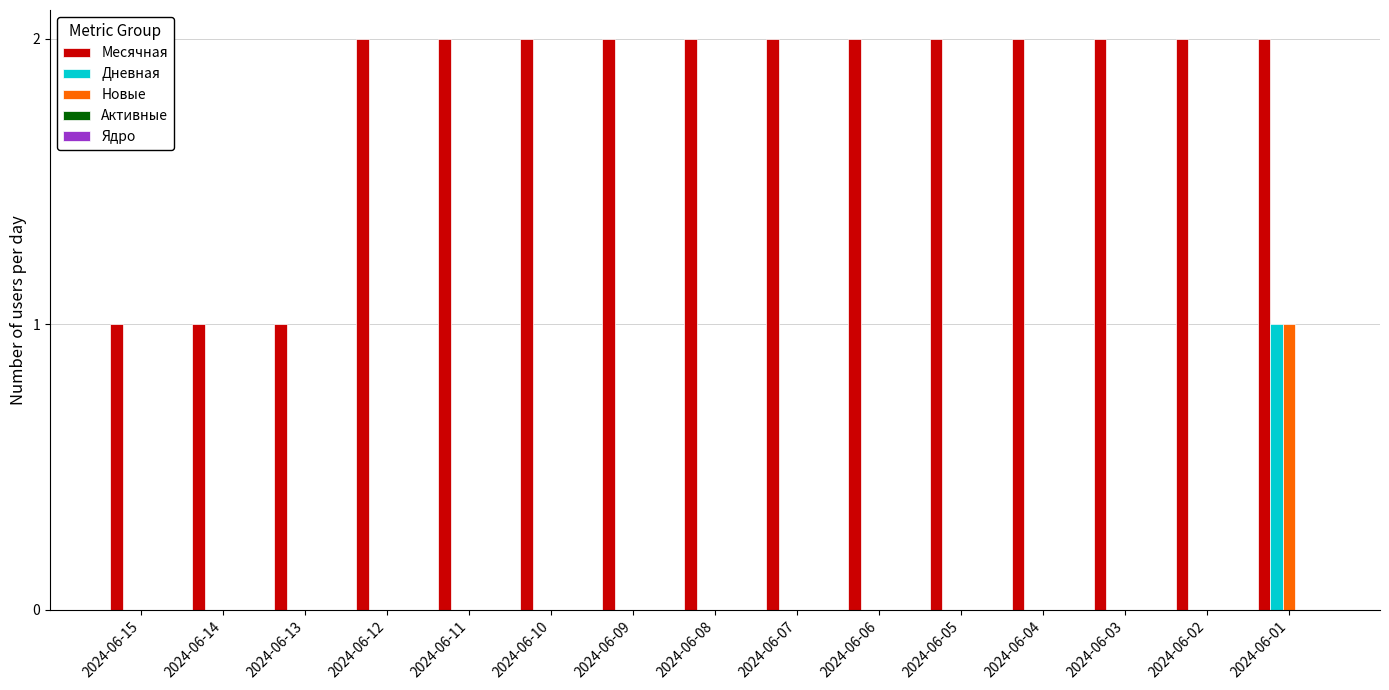

True or false: Новые has a value of 0 at 2024-06-03.

True